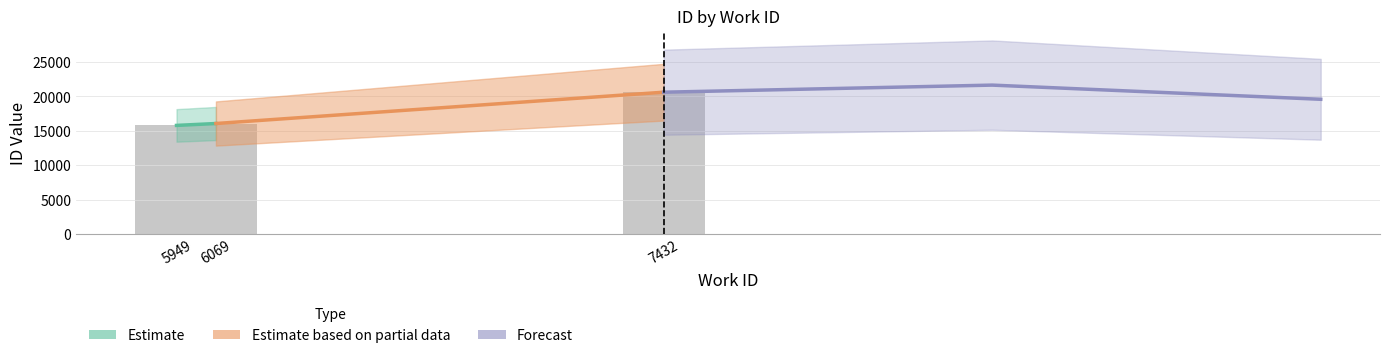

The value at 5949 is 15793. True or false?

True